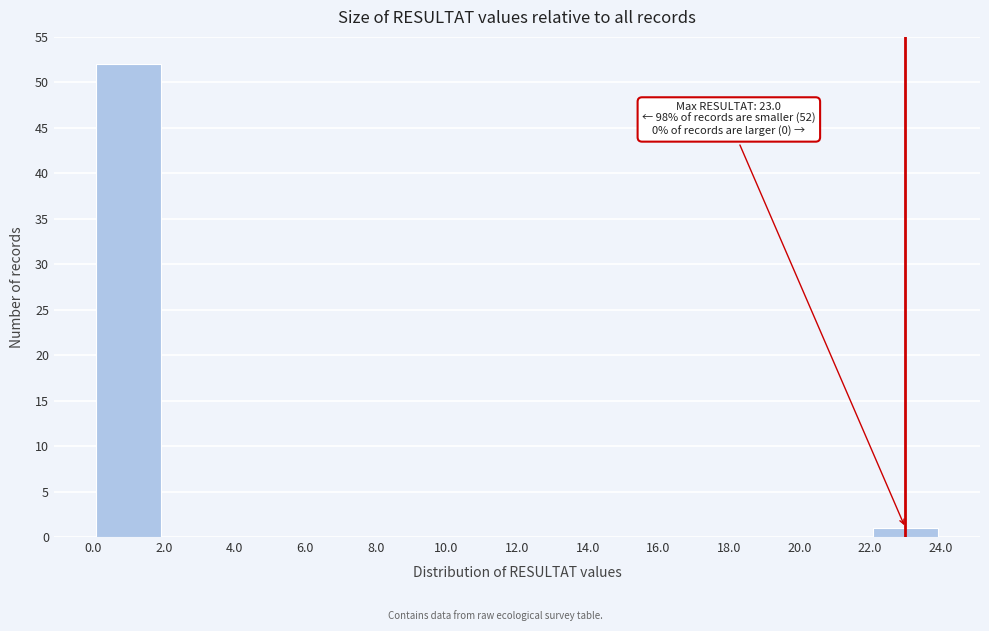

Which range on the x-axis has the tallest bar?

0.0 to 2.0